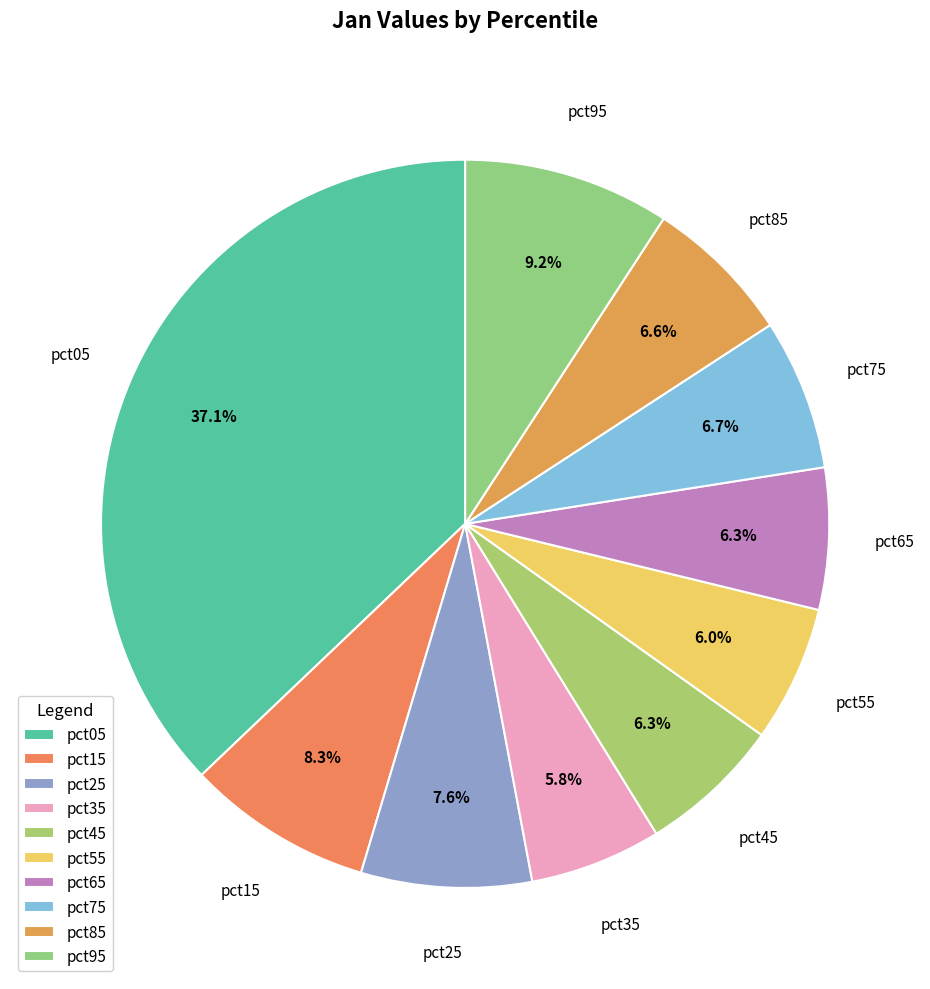

To the nearest percent, what is the difference between the largest and smallest slice percentages?

31%